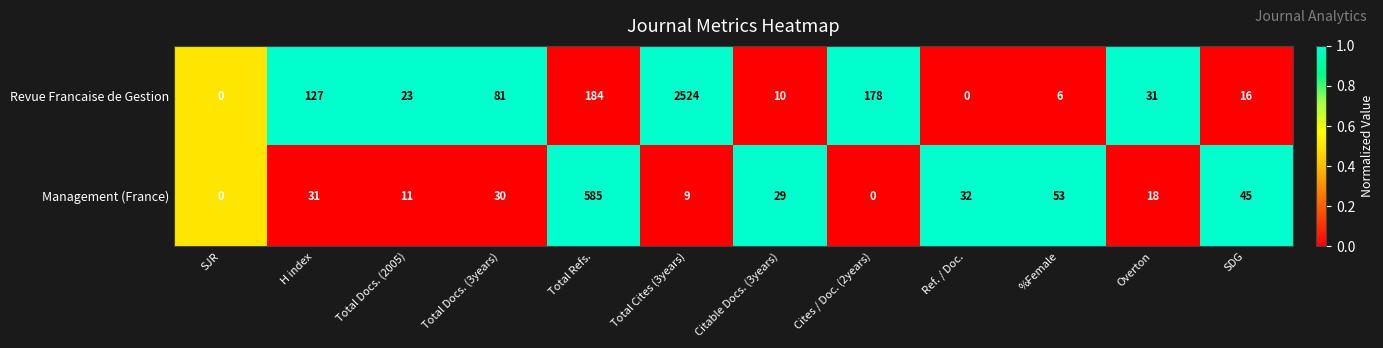

Which category has the highest value in the Management (France) series?

Total Refs.